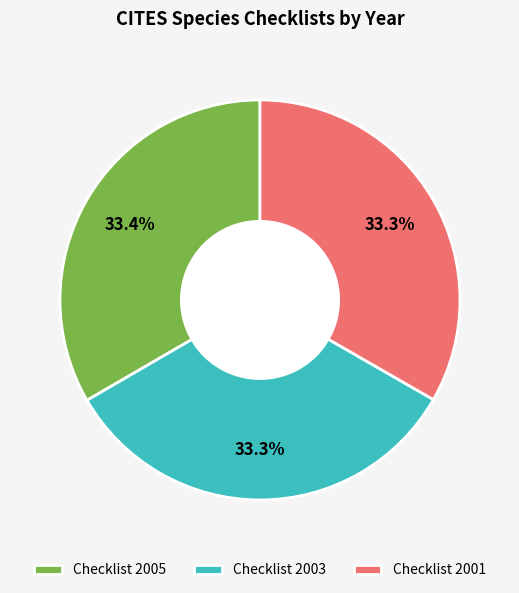

To the nearest percent, what is the combined percentage of Checklist 2001 and Checklist 2005?

67%